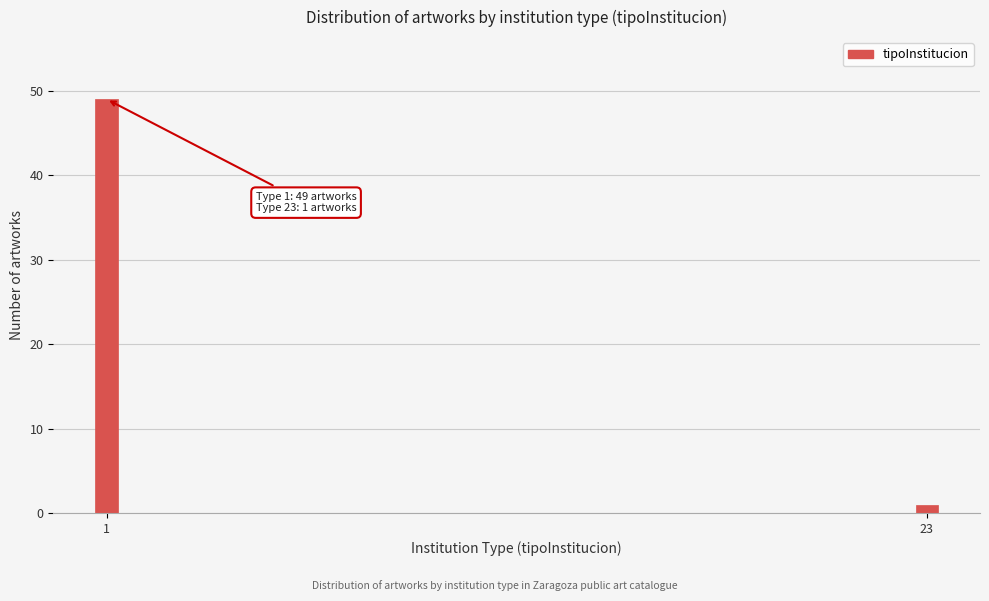

Reading left to right, extract all data points from this chart.

1=49	23=1